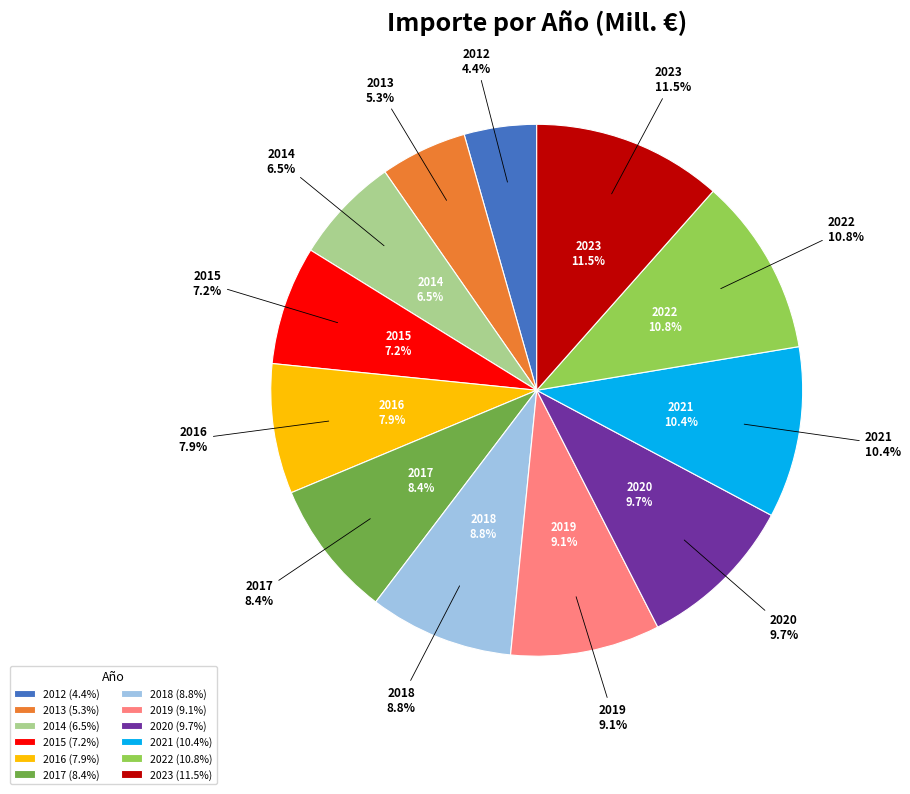

Is 2017 the majority of the pie?

No